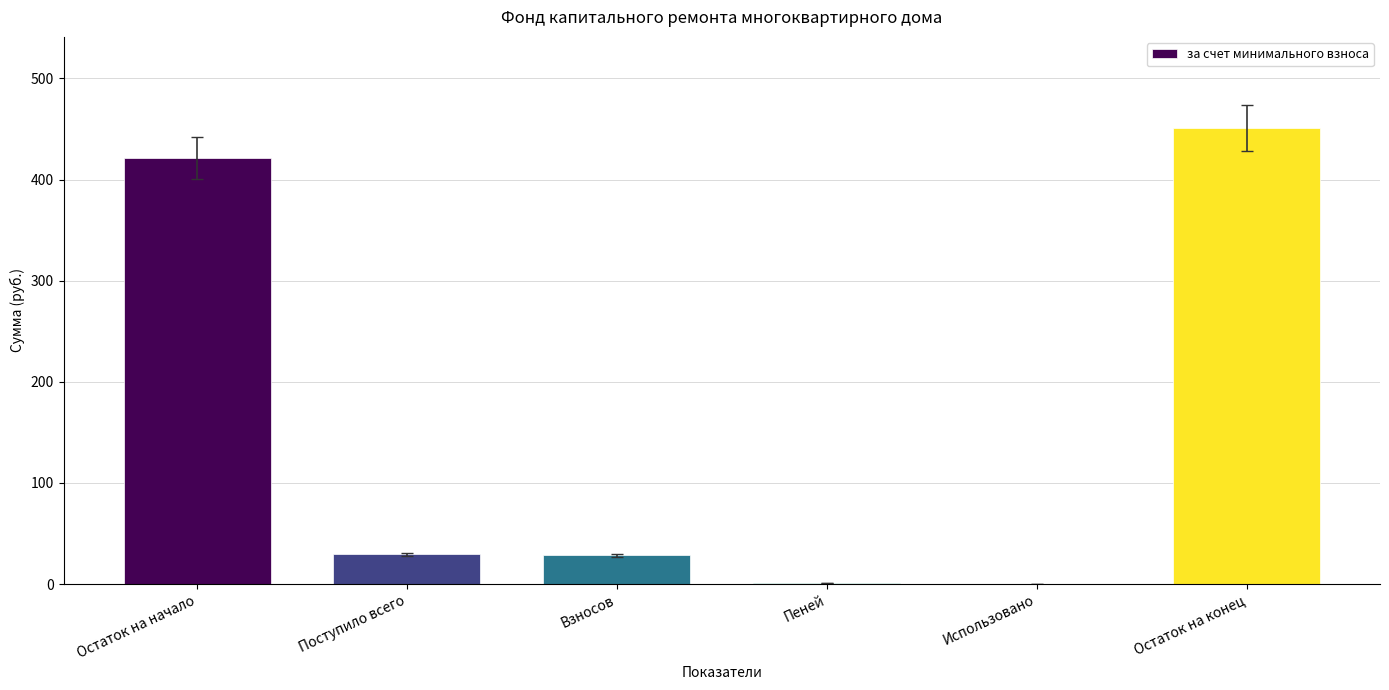

What is the sum of the values at Остаток на конец and Взносов?

479.5